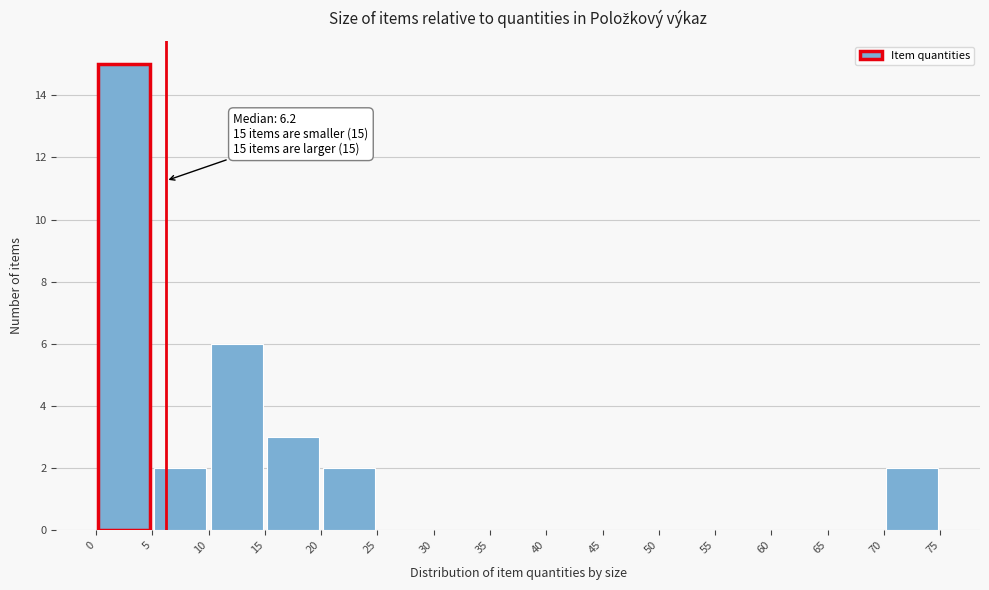

Which range on the x-axis has the tallest bar?

0 to 5